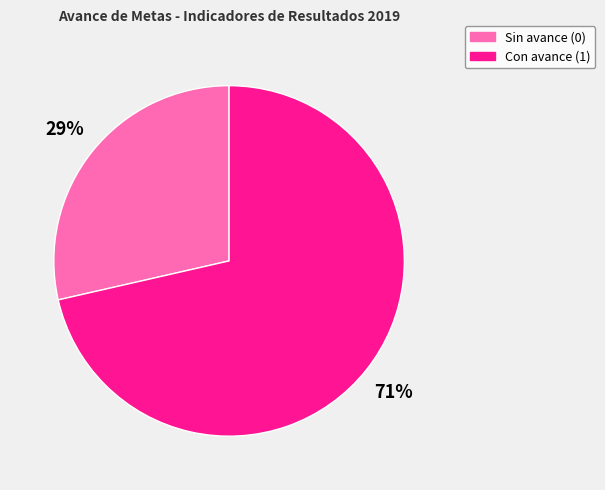

Which category has the biggest portion of the pie?

Con avance (1)